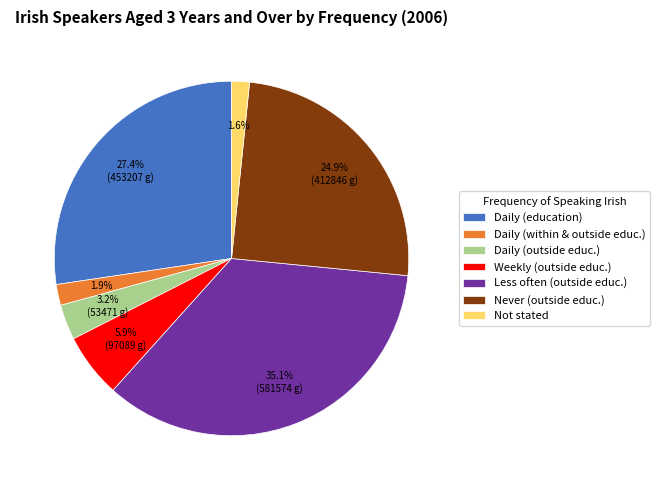

Which slice is the largest?

Less often (outside educ.)